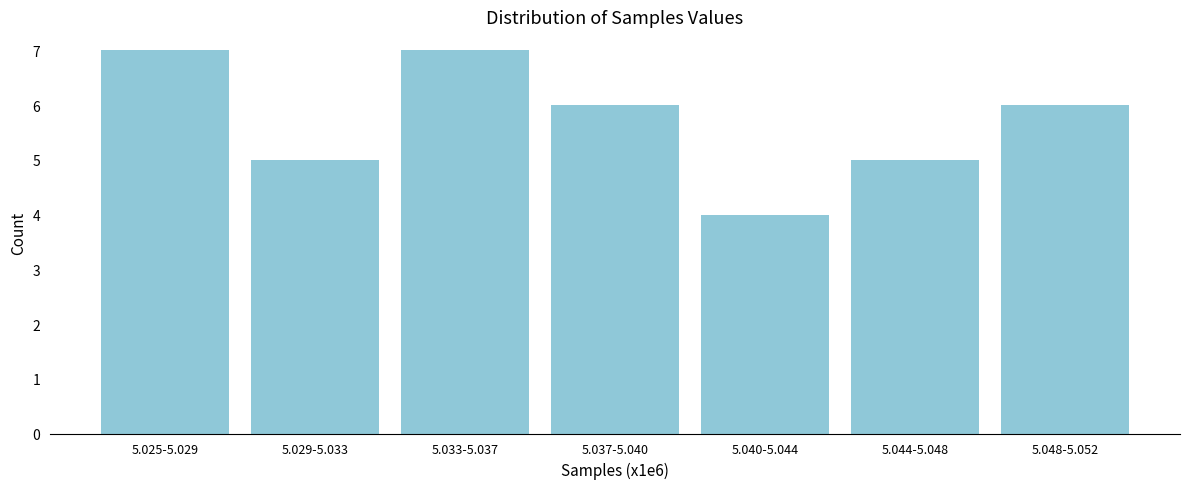

Reading left to right, transcribe all the data shown in this chart.

5.025-5.029=7	5.029-5.033=5	5.033-5.037=7	5.037-5.040=6	5.040-5.044=4	5.044-5.048=5	5.048-5.052=6